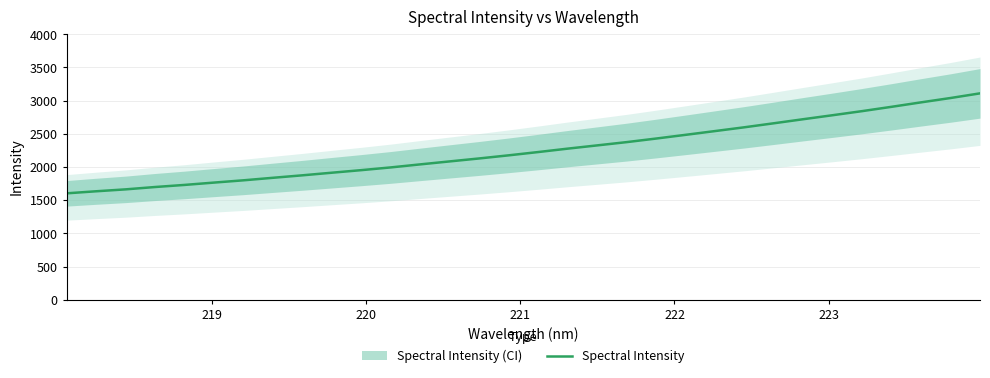

What is the highest value of the Spectral Intensity series?

3110.3